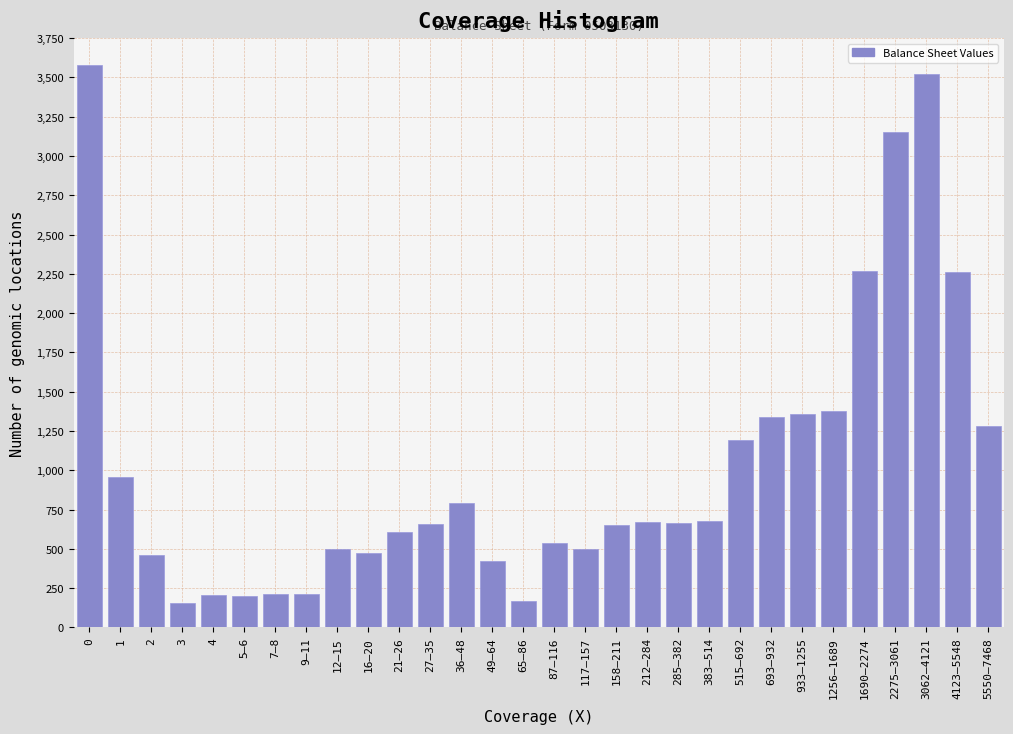

What is the smallest value displayed?

155